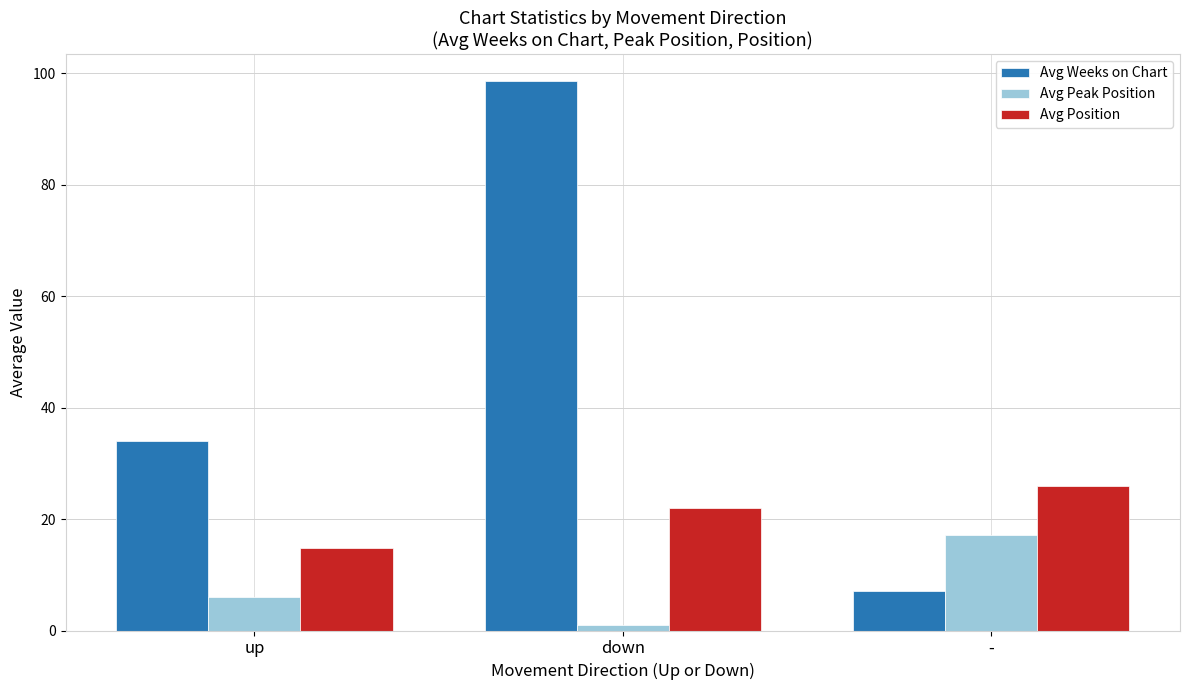

Read the Avg Peak Position value at -.

17.0